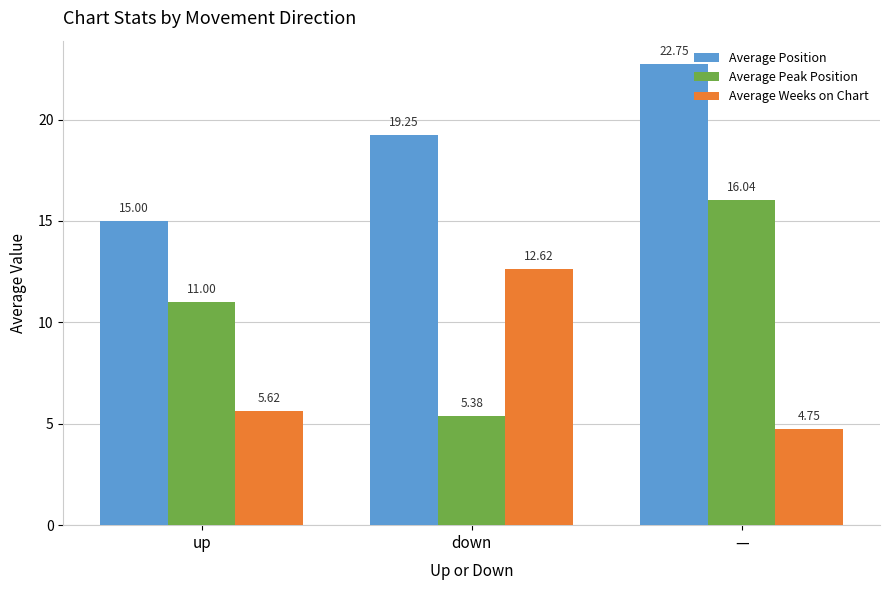

Does the chart contain stacked bars?

No